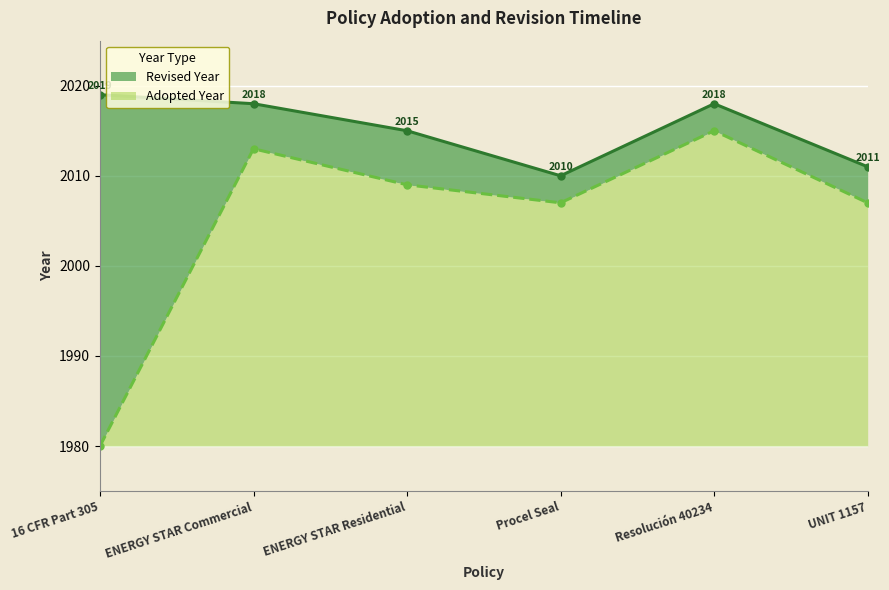

Which has a higher value, Resolución 40234 or UNIT 1157?

Resolución 40234